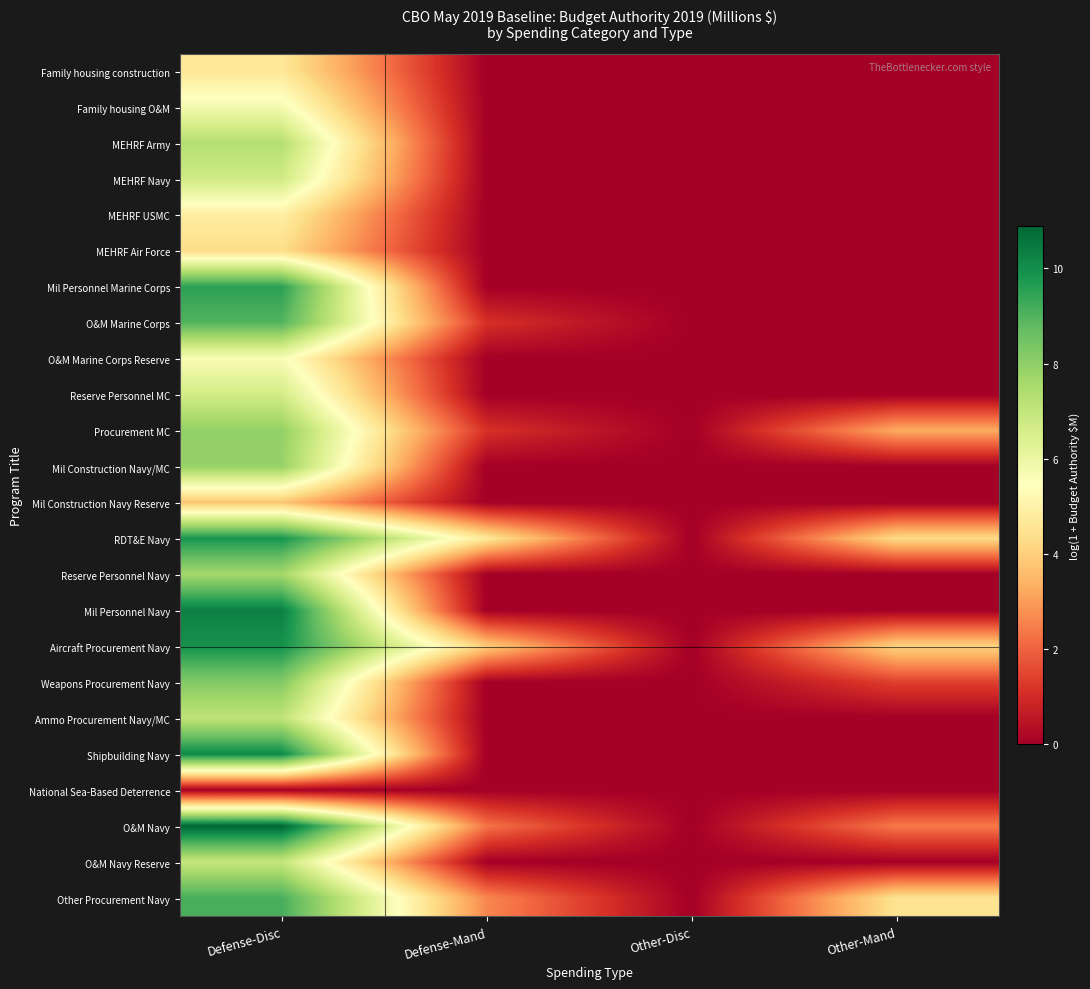

What is the difference between the highest and lowest values at Defense-Mand?

4.6